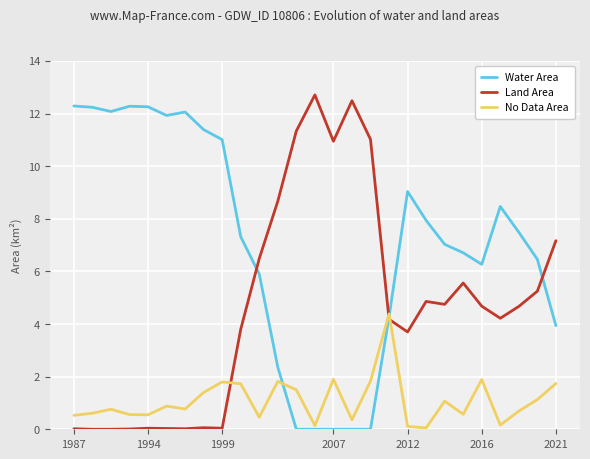

What is the difference between the maximum and minimum values in the Land Area series?

12.7